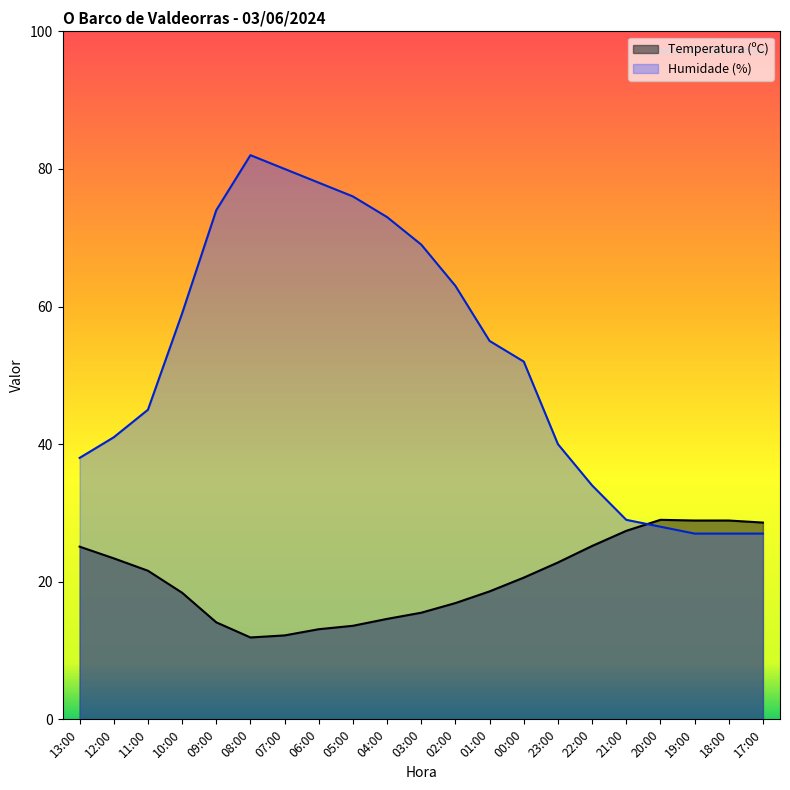

What are all the series names shown in the legend?

Temperatura (ºC), Humidade (%)